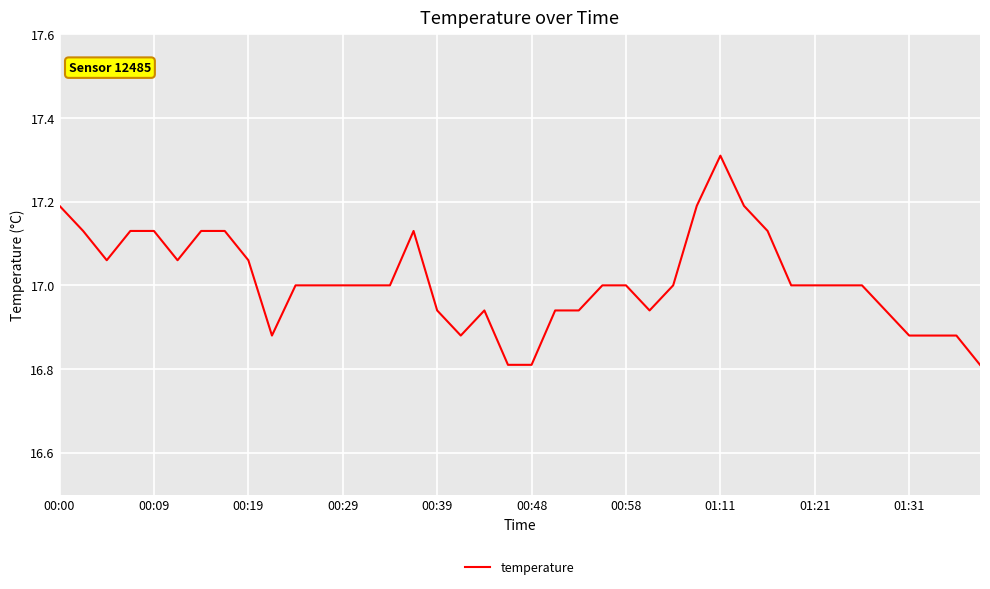

Count the values in the range 16 to 17.

26